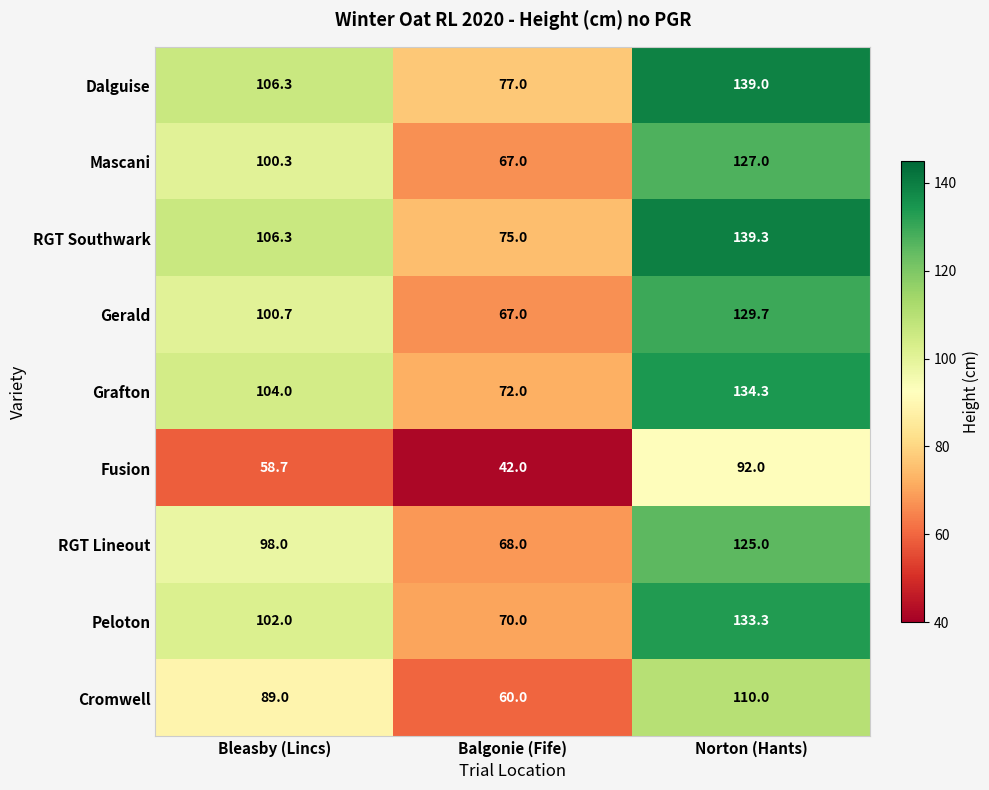

What is the sum of the Gerald values at Balgonie (Fife) and Norton (Hants)?

196.7